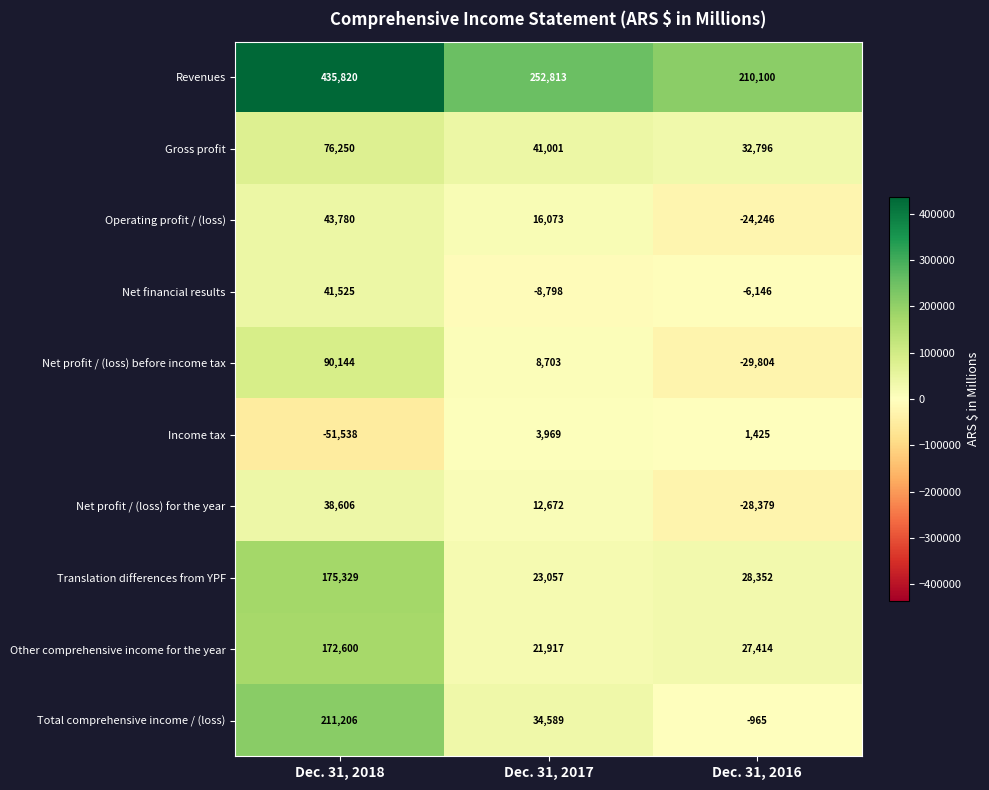

Between Dec. 31, 2018 and Dec. 31, 2016, which series saw the biggest shift?

Revenues